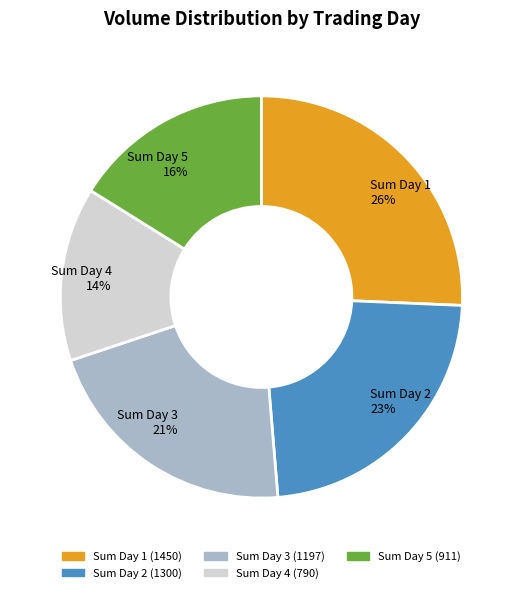

Is it true that Sum Day 3 is 33% of the pie?

False